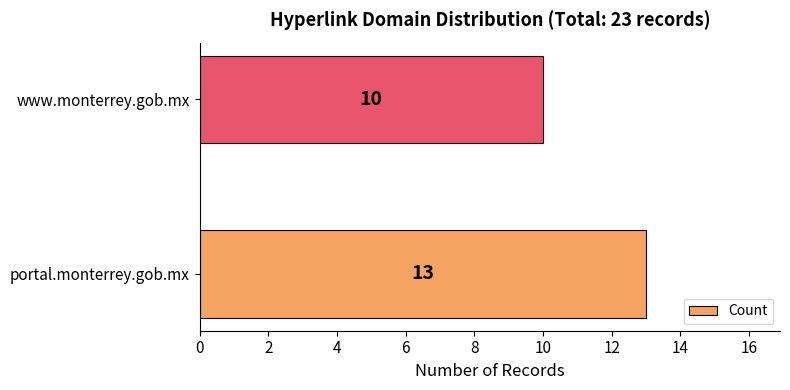

What is the average value?

12